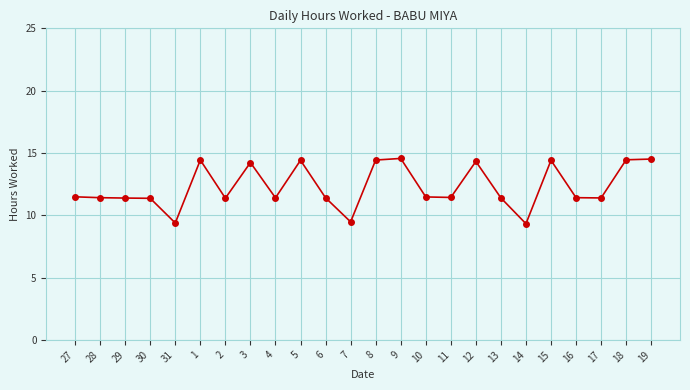

True or false: the data shows 4.4 at 6.

False